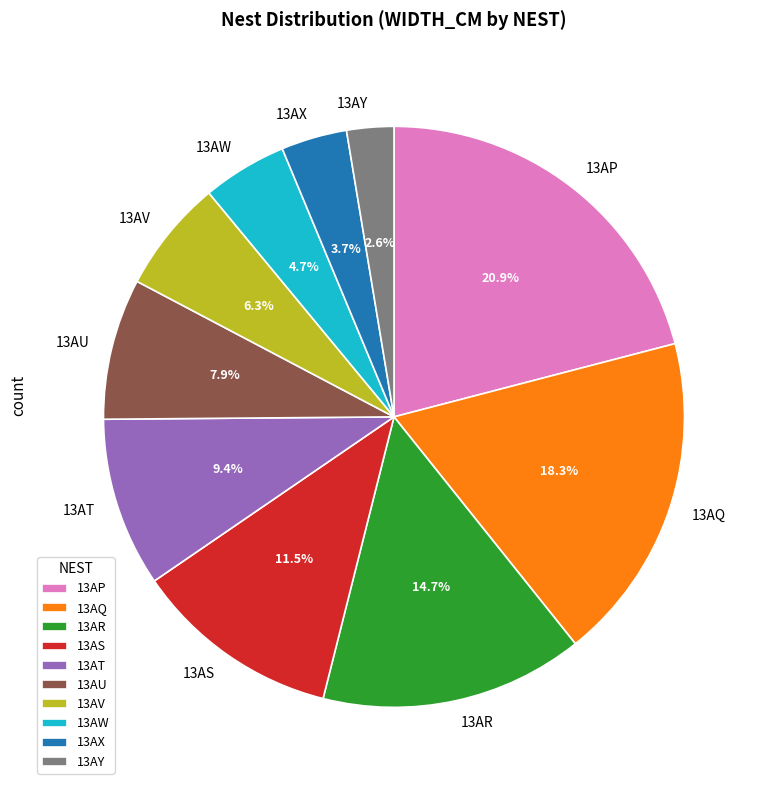

Do 13AU and 13AW together represent more than half of the pie?

No